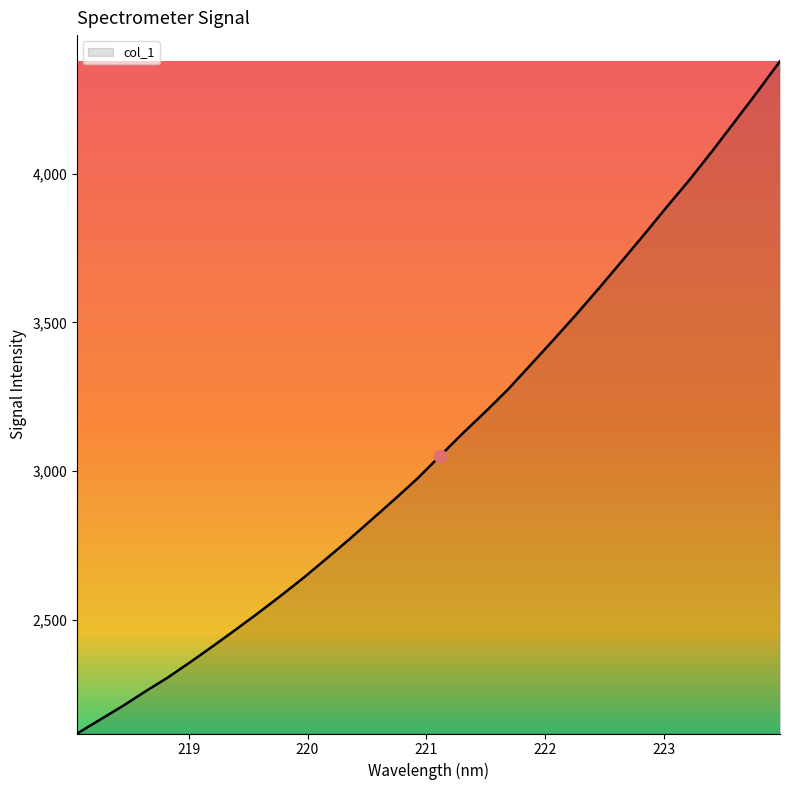

What is the difference between the maximum and minimum values?

2259.7